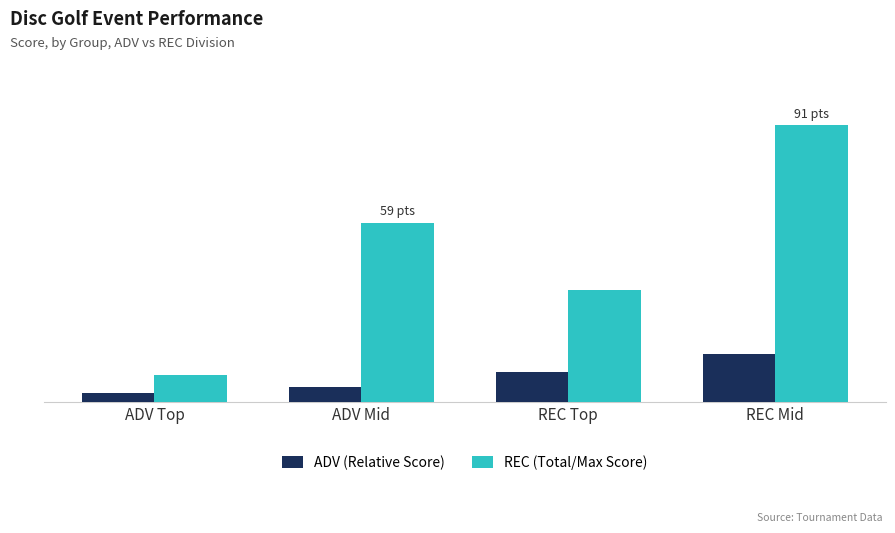

What is the value of the ADV (Relative Score) bar at the 4th from the left?

16